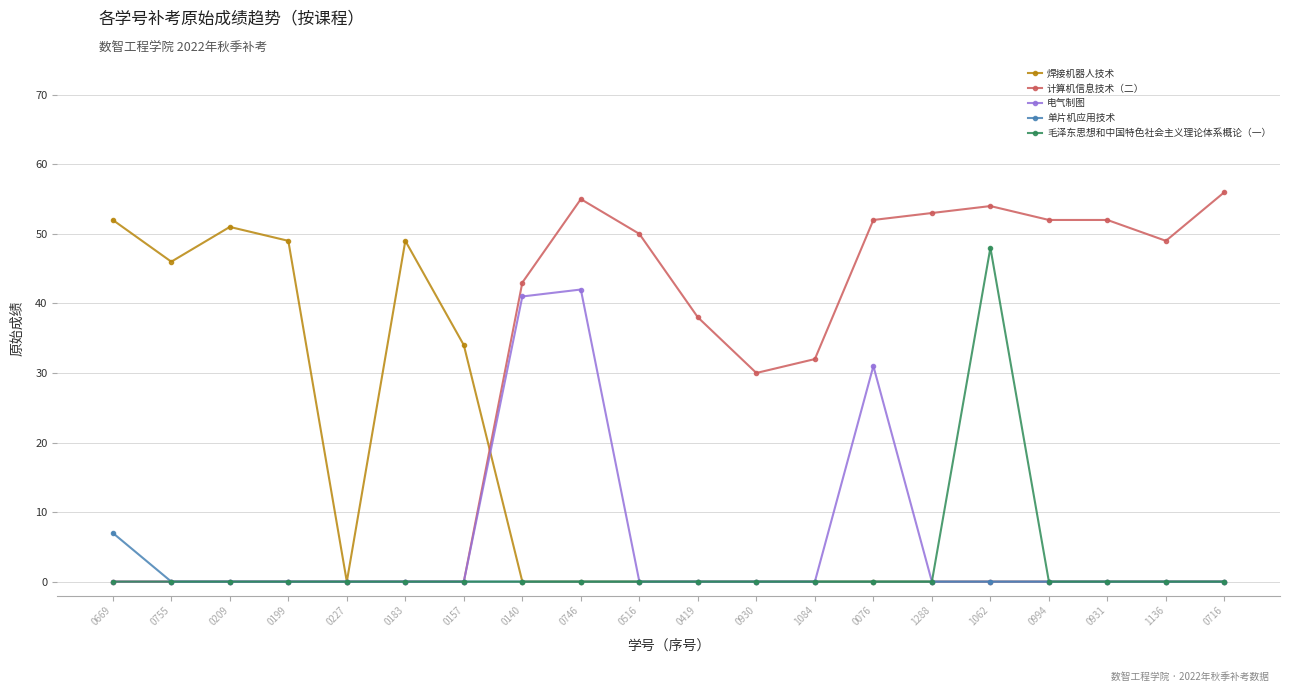

What position from the right is 0199?

17